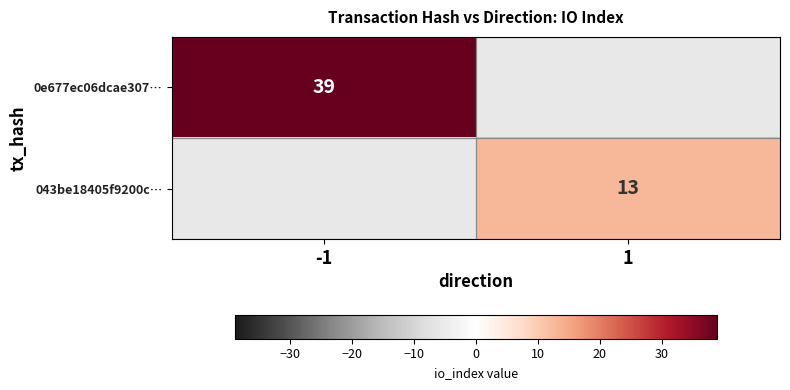

The value of 0e677ec06dcae307… at -1 is 64. True or false?

False